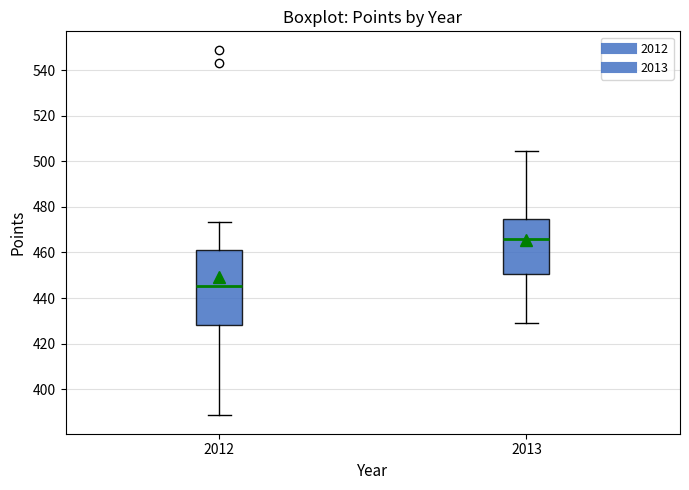

Which box has the lowest median line?

2012